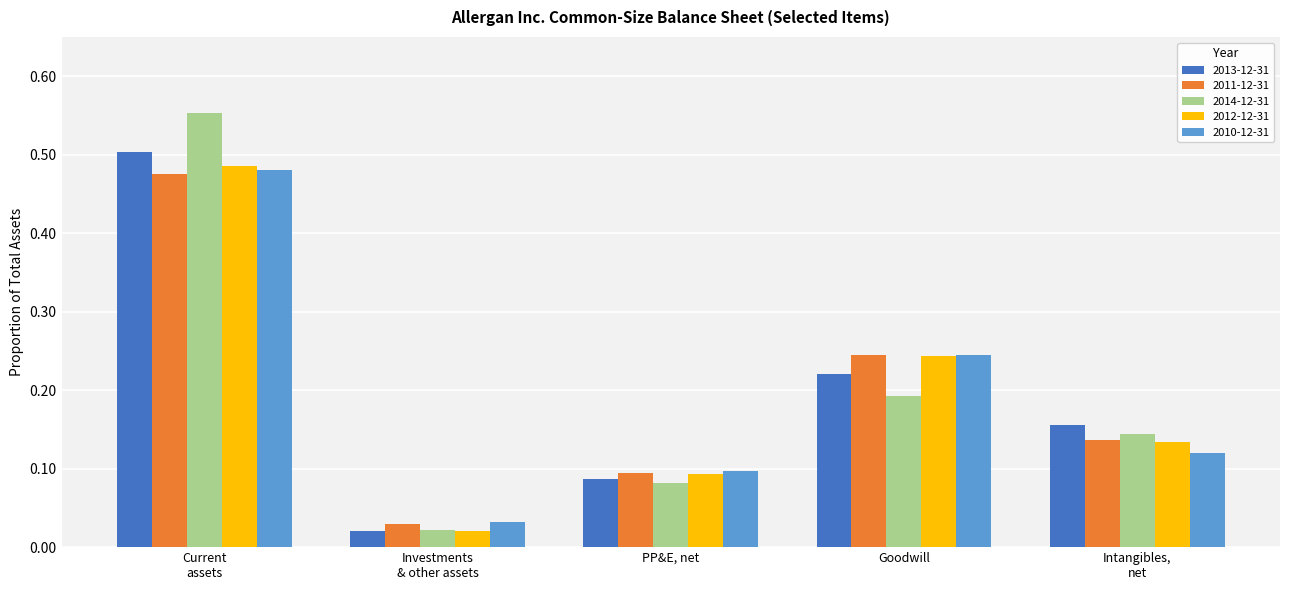

At which category is the sum across all series the highest?

Current
assets